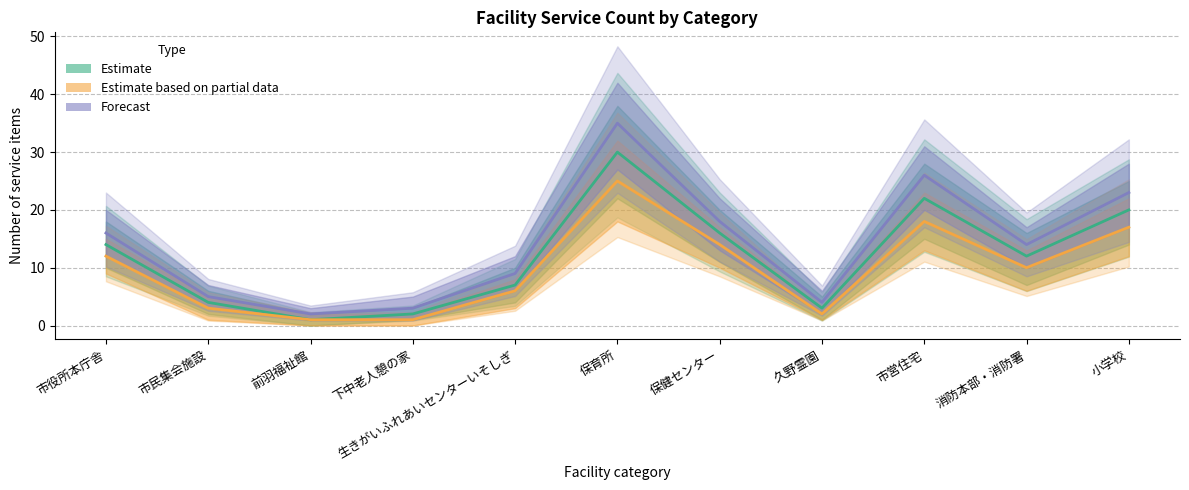

Does the chart have visible grid lines?

Yes